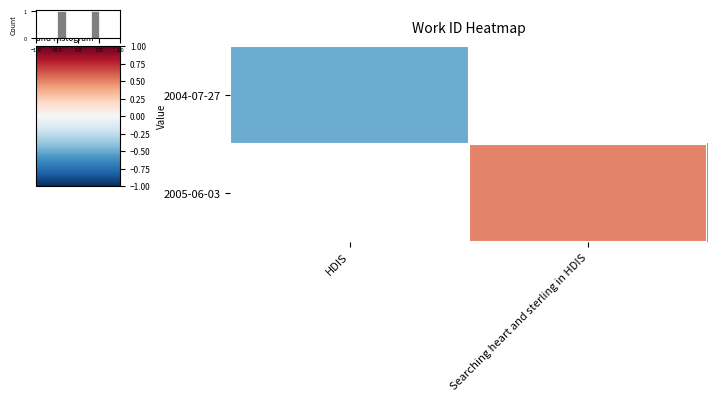

Where is 2004-07-27 nearest to the value 0?

HDIS